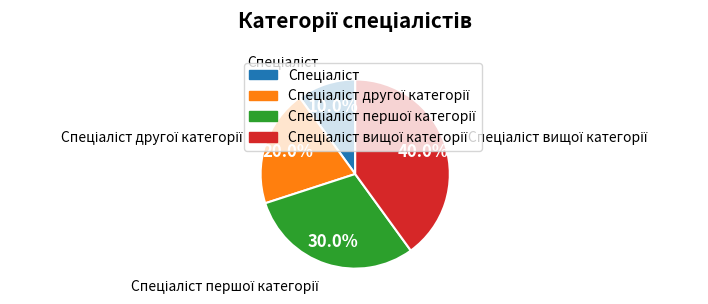

Count the number of slices in the pie.

4